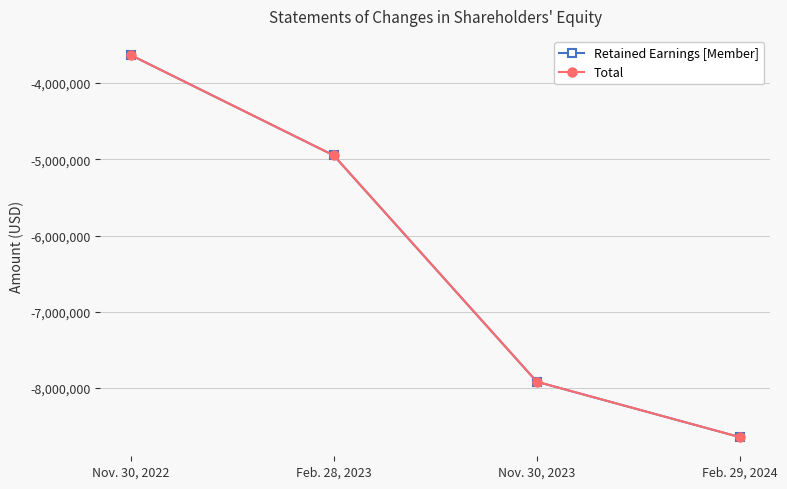

What is the label of the 3rd point from the right?

Feb. 28, 2023